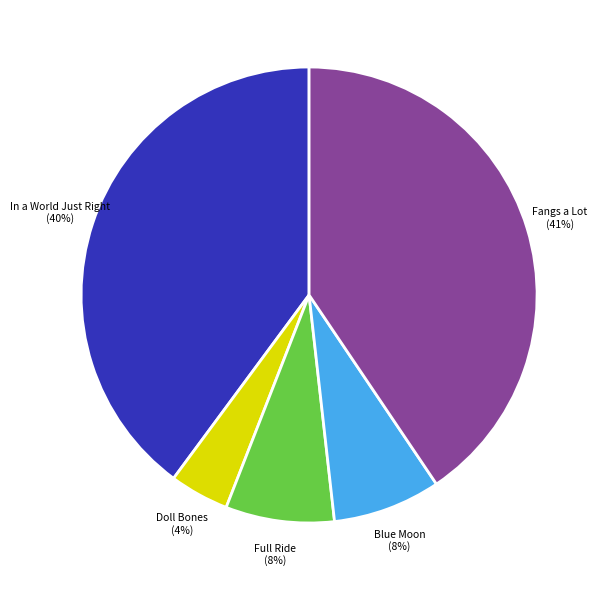

Is there a majority slice in this chart?

No